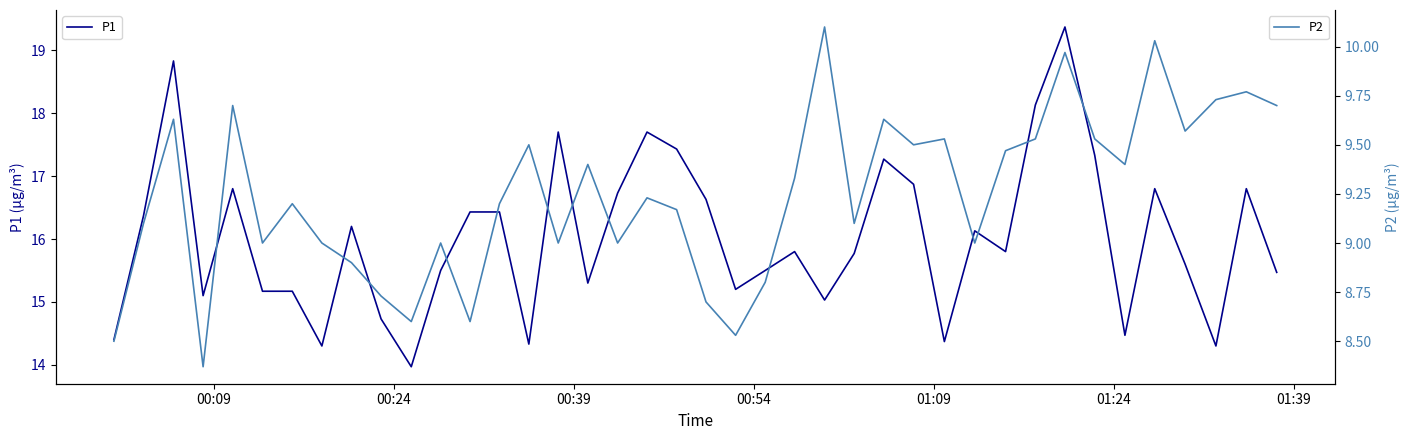

What is the minimum value for P1?

14.0